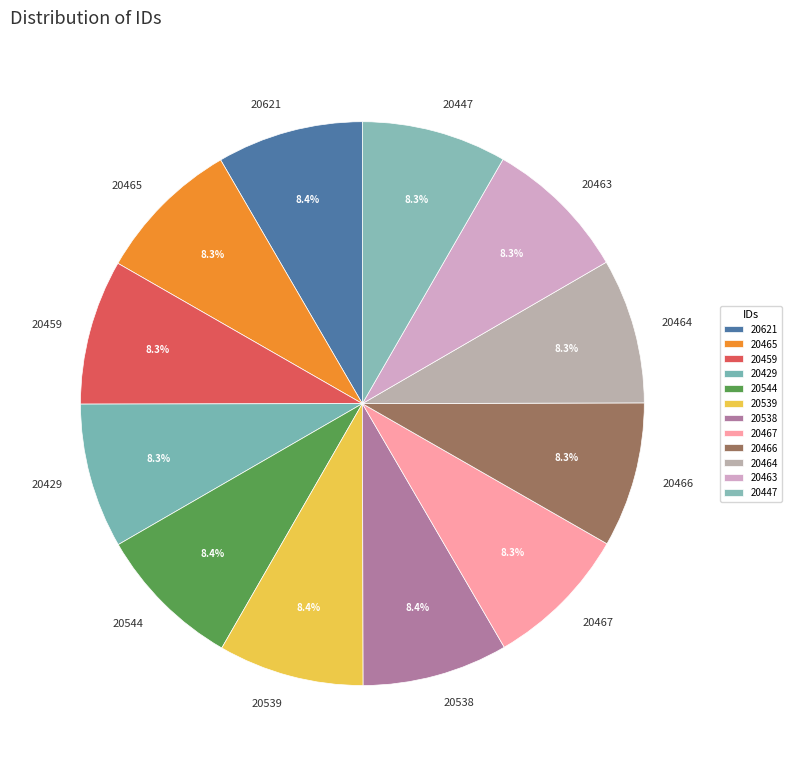

Approximately how many times larger is the value at 20538 compared to 20459?

1.0